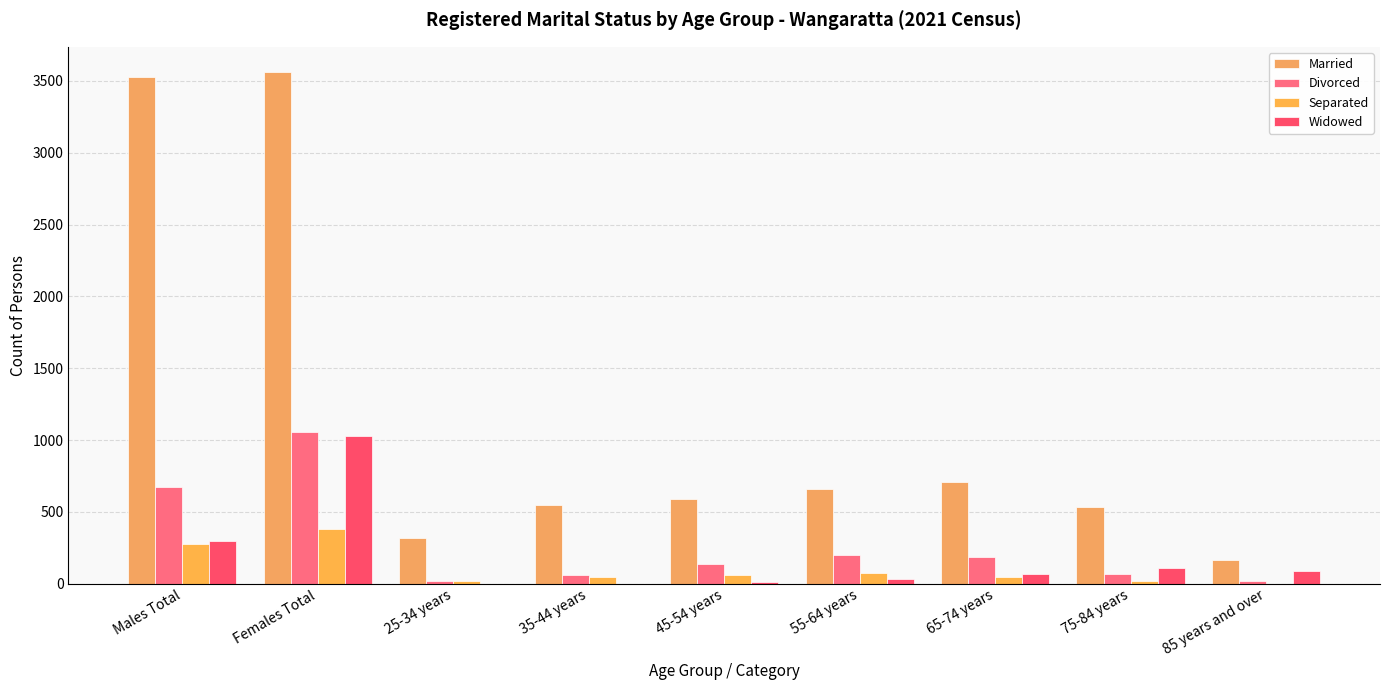

Which series has the largest total across all categories?

Married